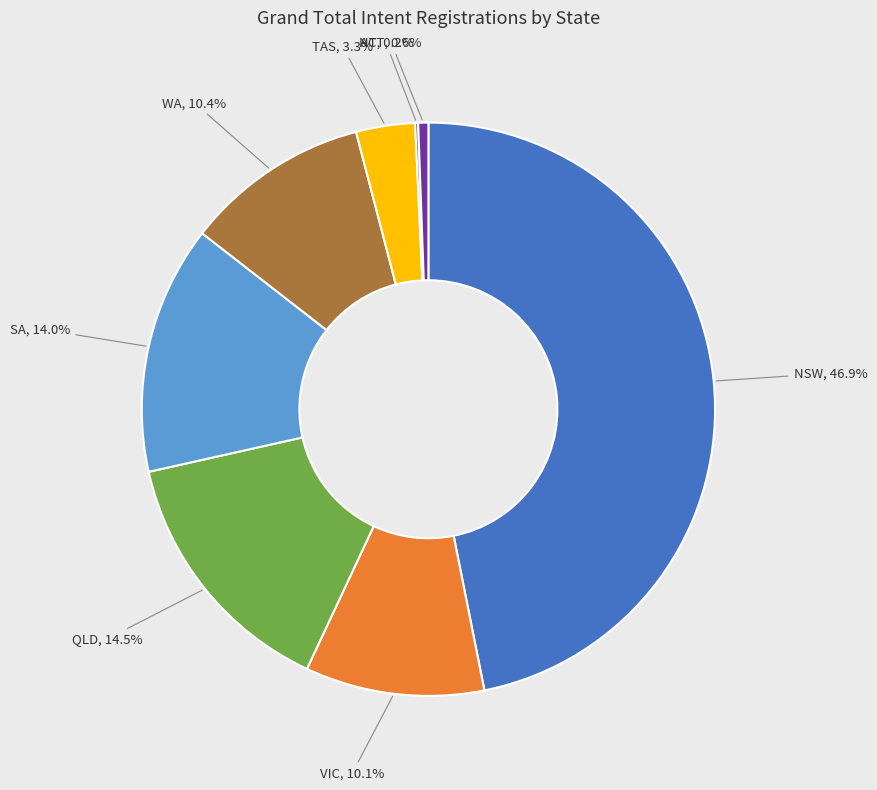

Which has a higher value, TAS or SA?

SA